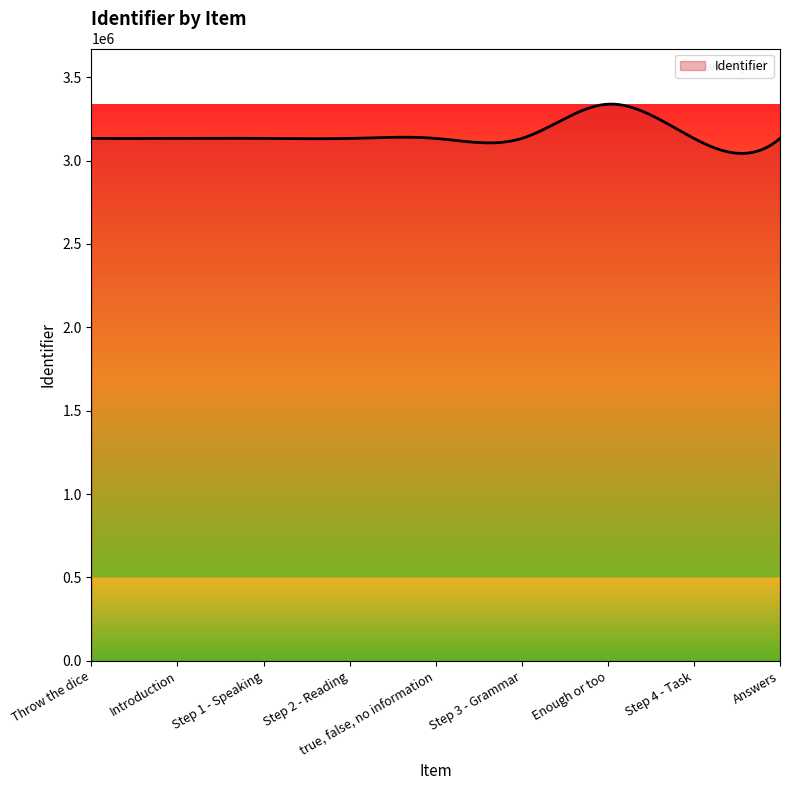

What is the smallest value displayed?

3043268.3